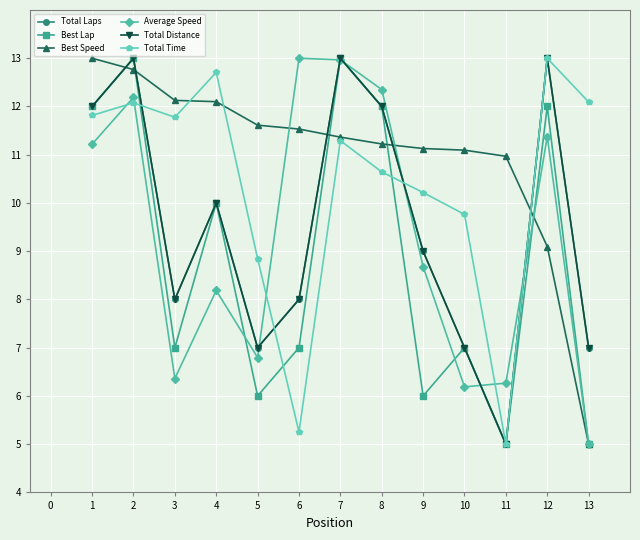

The Total Time series shows 11.8 at 3. True or false?

True